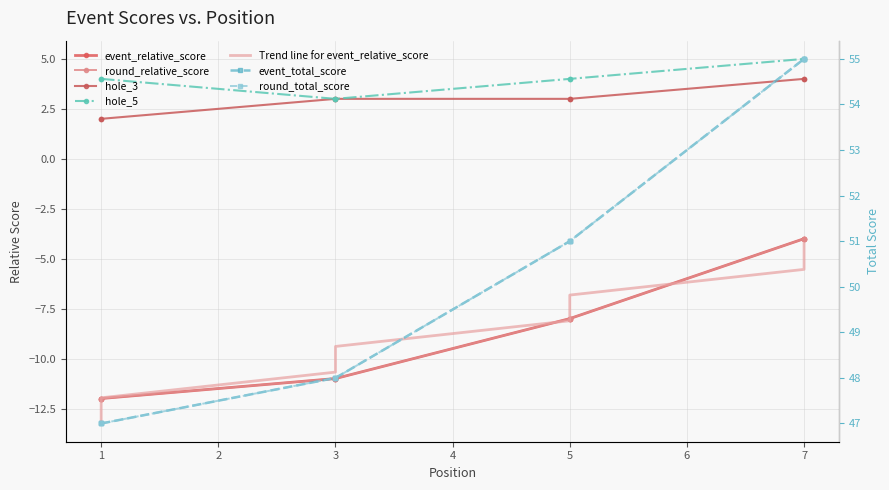

What are all the series names shown in the legend?

event_relative_score, event_total_score, round_relative_score, round_total_score, hole_3, hole_5